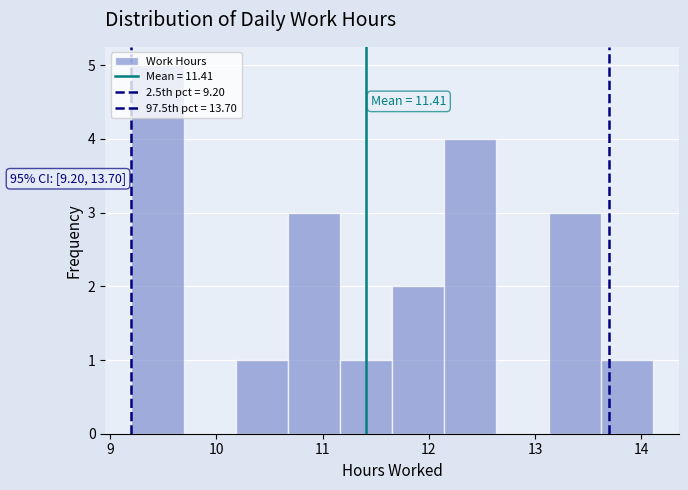

Over which range of the x-axis is the bar tallest?

9.2 to 9.7